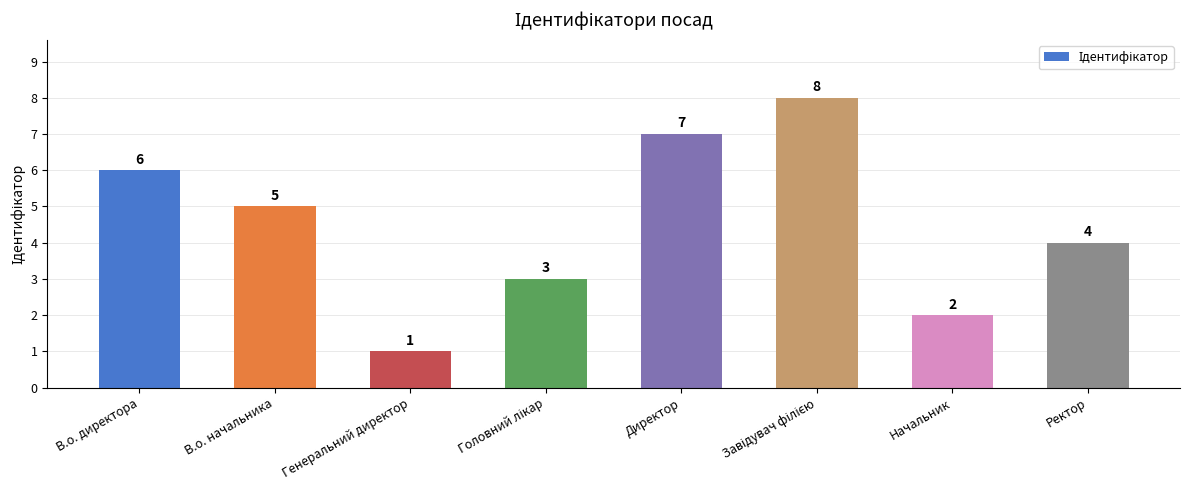

What is the approximate value at Директор?

7